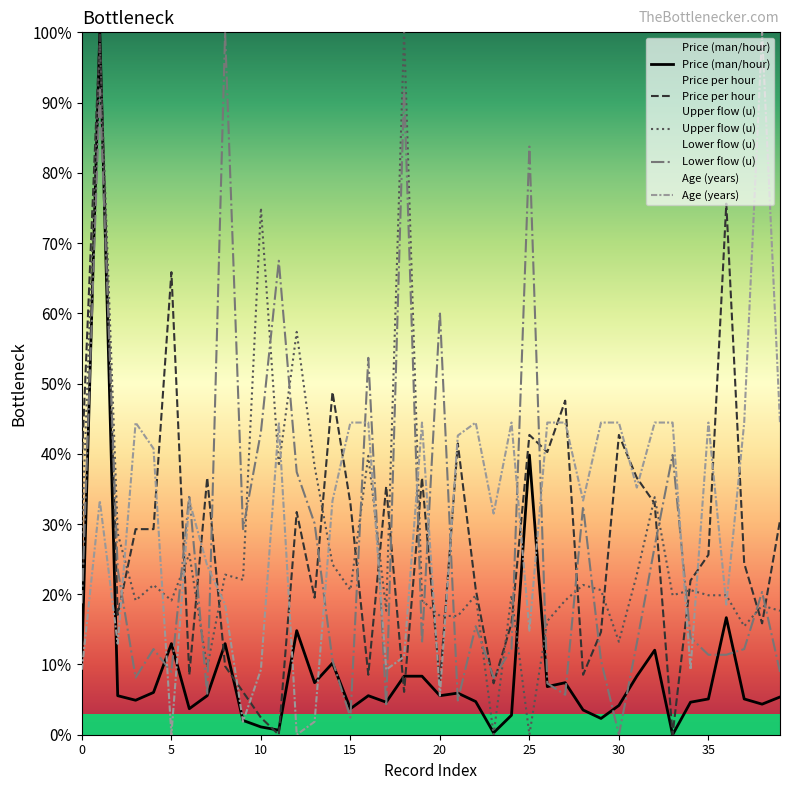

What is the difference between the maximum and minimum values in the Upper flow (u) series?

100.0